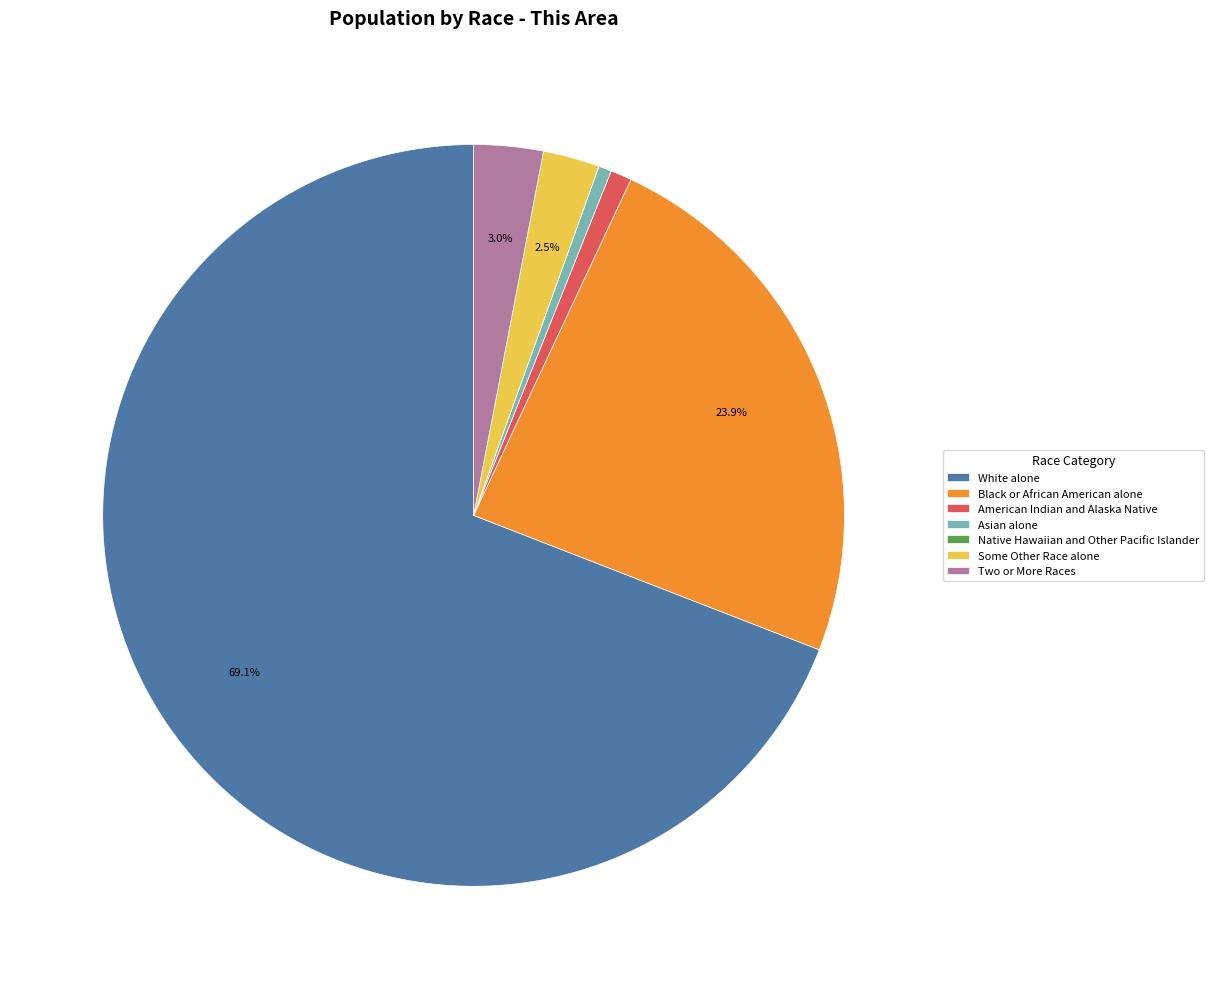

To the nearest percent, what is the difference between the largest and smallest slice percentages?

69%